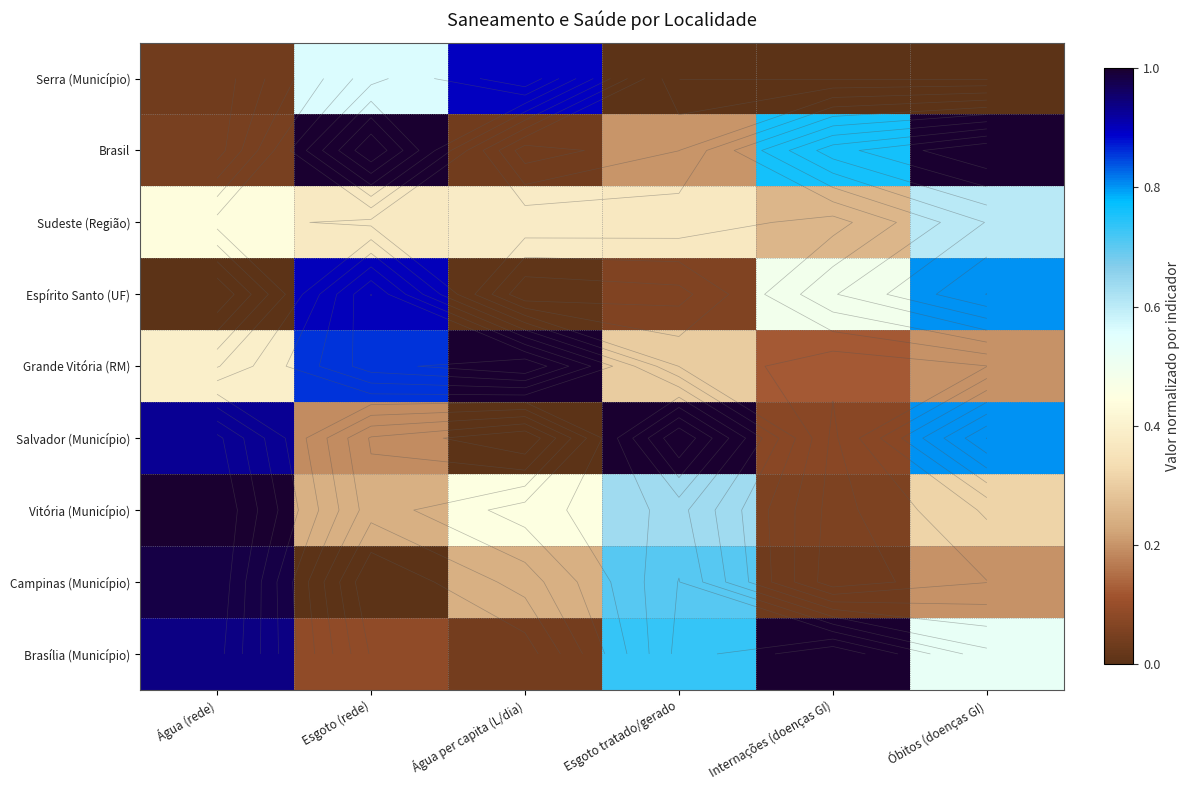

How many data points does each series have?

6